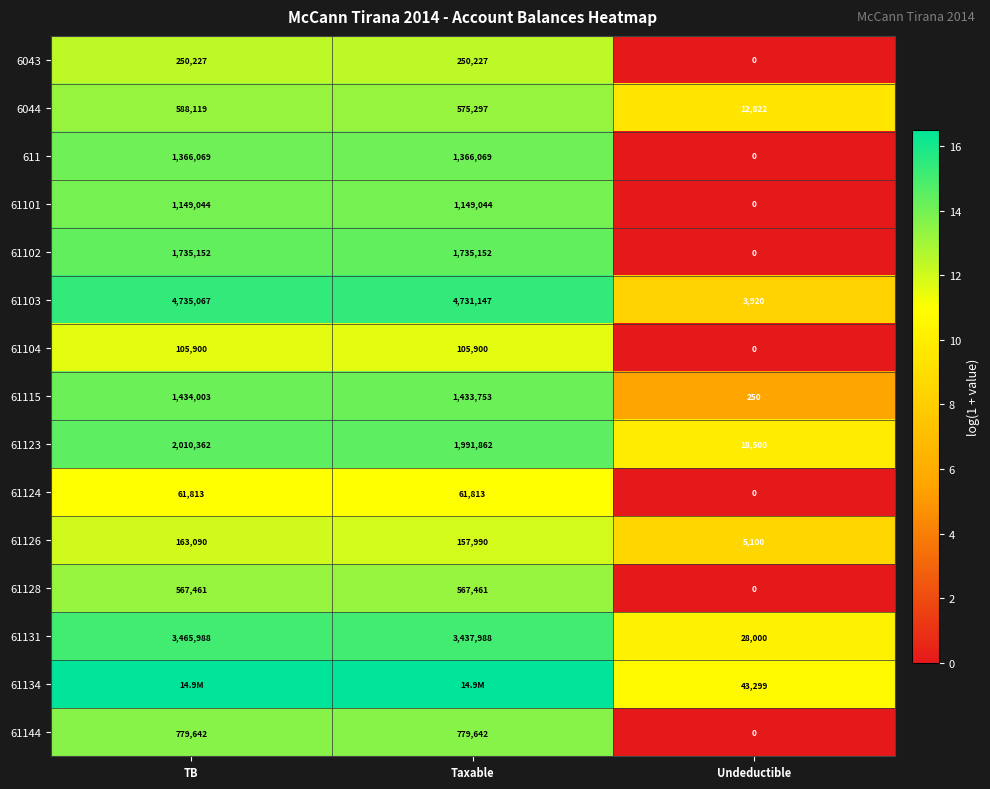

At which label is 61131 closest to 1746994?

Taxable